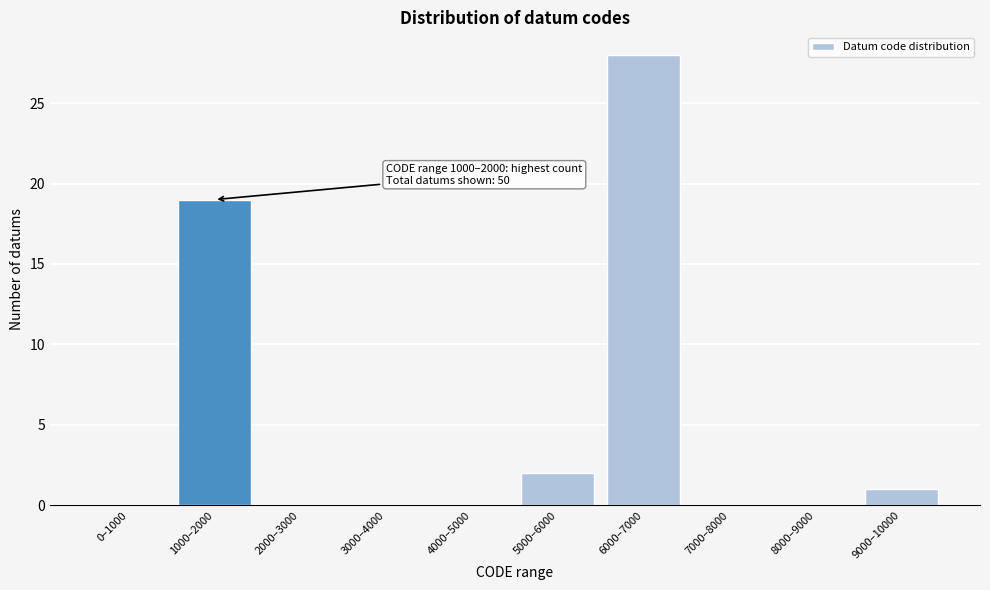

Reading left to right, list all the values displayed in this chart.

0–1000=0	1000–2000=19	2000–3000=0	3000–4000=0	4000–5000=0	5000–6000=2	6000–7000=28	7000–8000=0	8000–9000=0	9000–10000=1